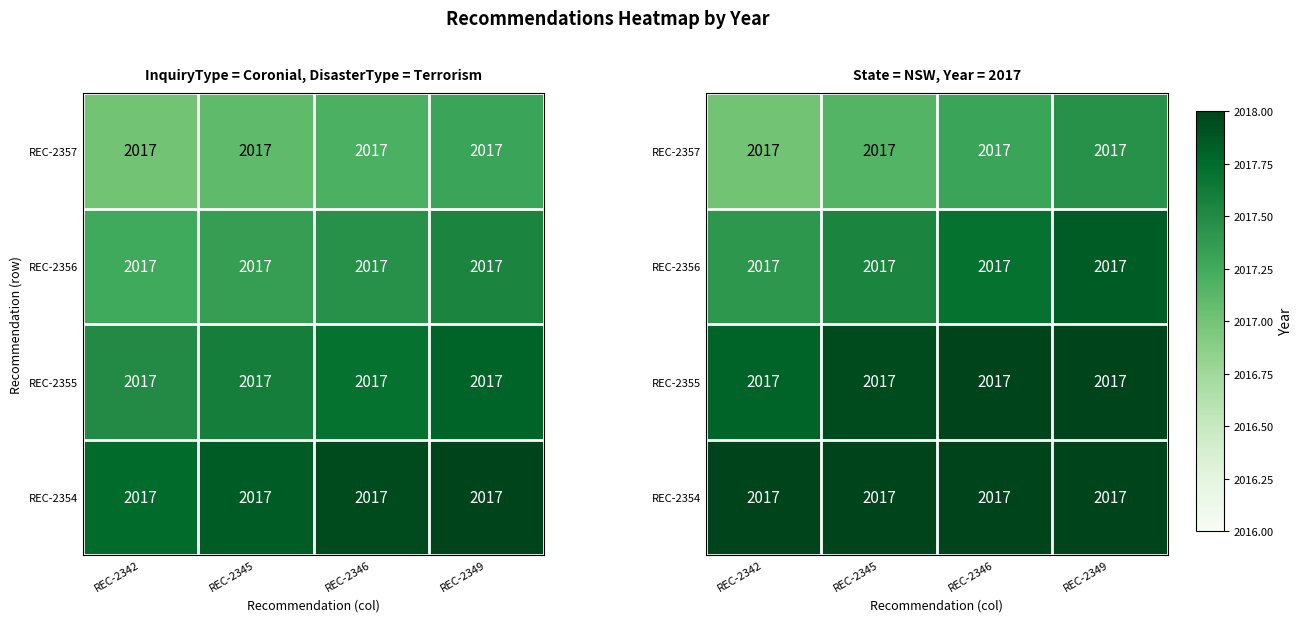

True or false: REC-2356 has a value of 2017.8 at REC-2349.

True